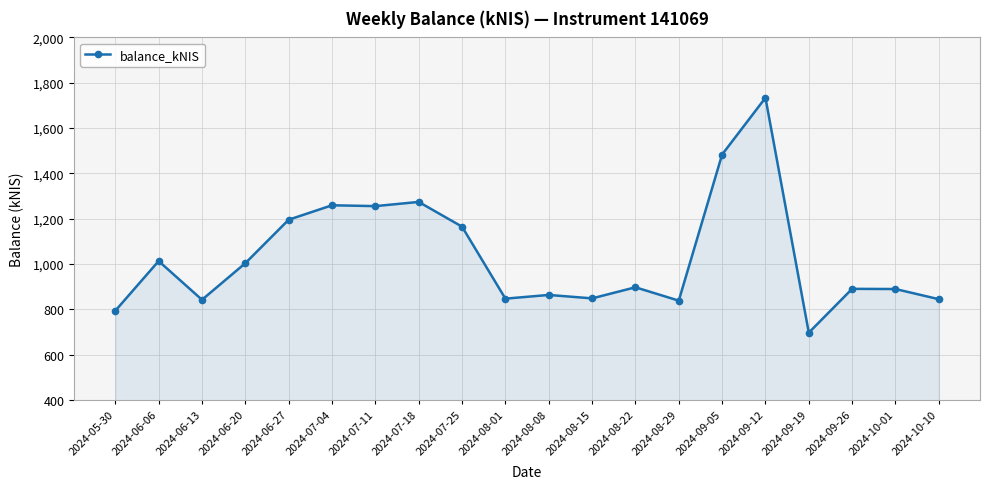

What position from the left is 2024-08-29?

14